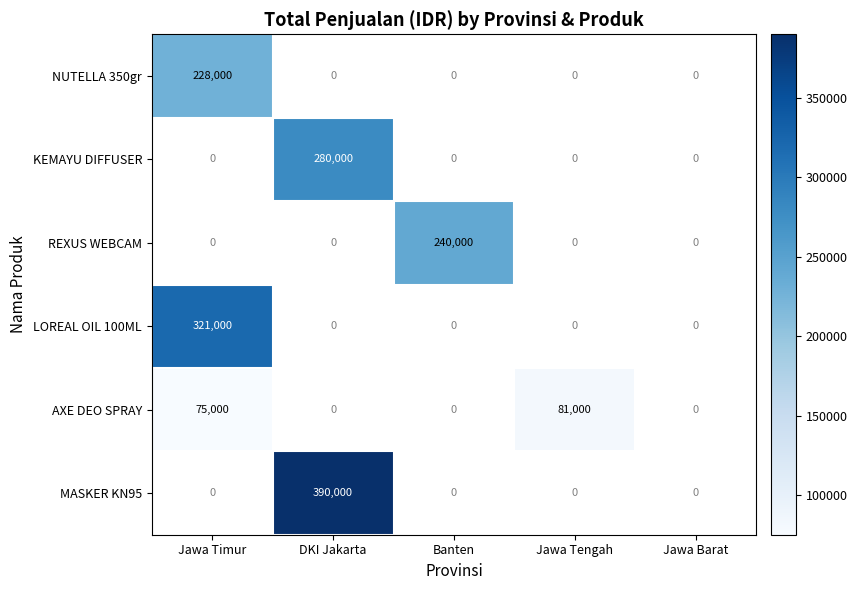

At which category does the chart reach its minimum across all series?

Jawa Timur